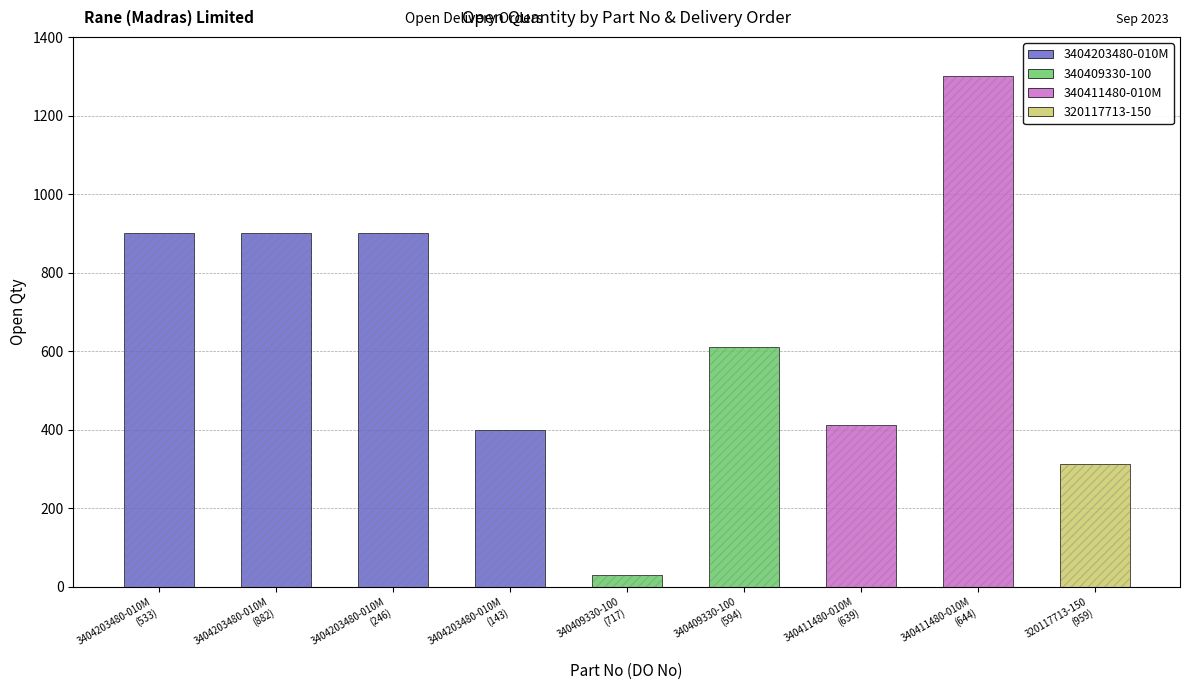

What is the difference between the maximum and minimum values?

1269